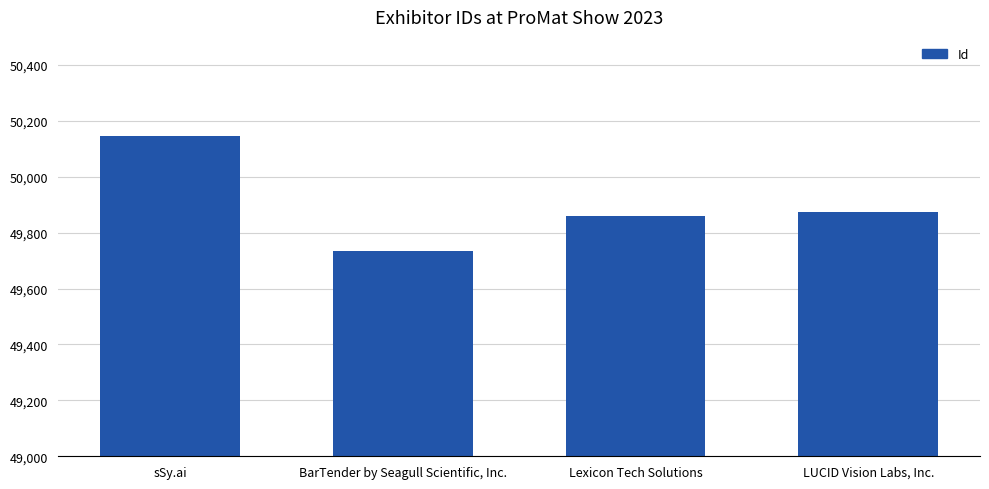

What is the smallest value displayed?

49734